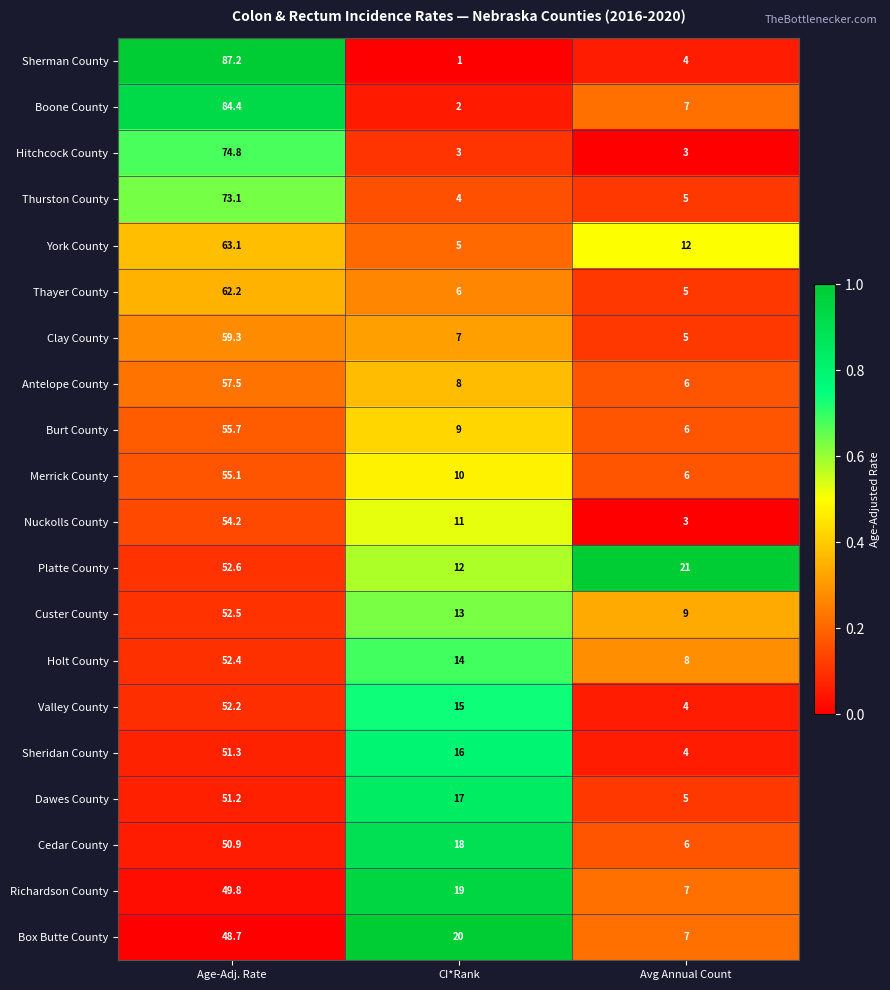

Where is Holt County nearest to the value 30?

CI*Rank